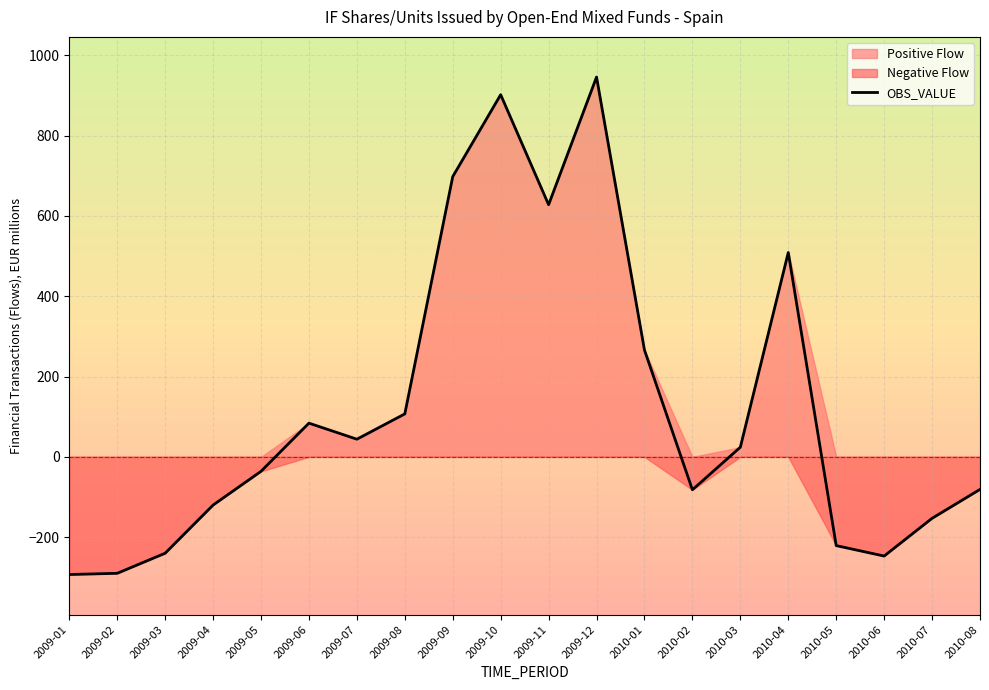

Which label corresponds to the largest value in the chart?

2009-12